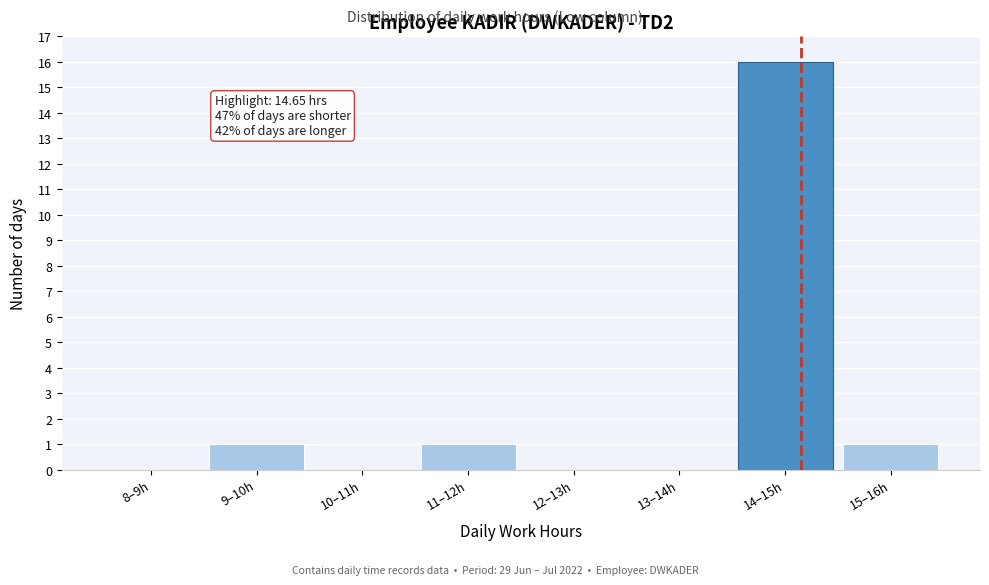

Reading right to left, transcribe all the data shown in this chart.

15–16h=1	14–15h=16	13–14h=0	12–13h=0	11–12h=1	10–11h=0	9–10h=1	8–9h=0